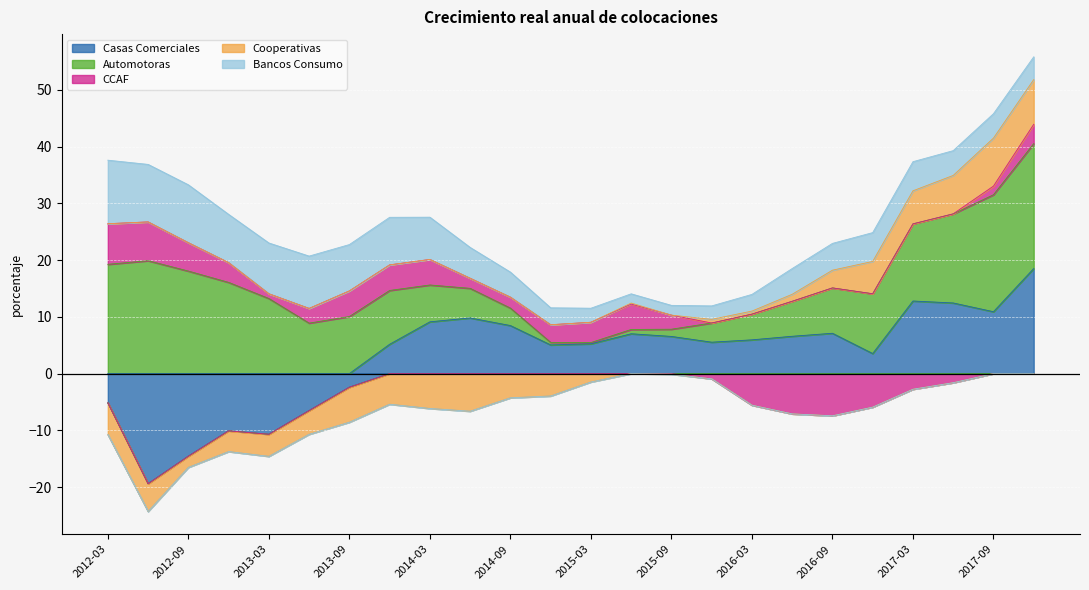

What is the spread (max minus min) of values at 2012-09?

32.6